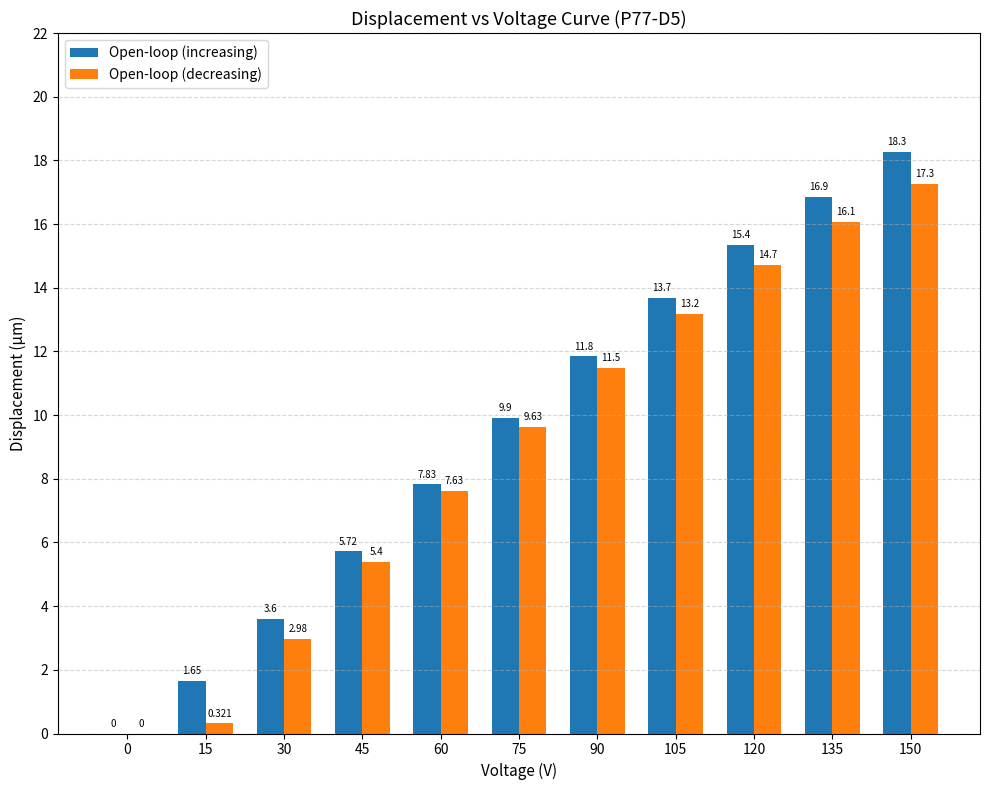

Which series has the largest total across all categories?

Open-loop (increasing)